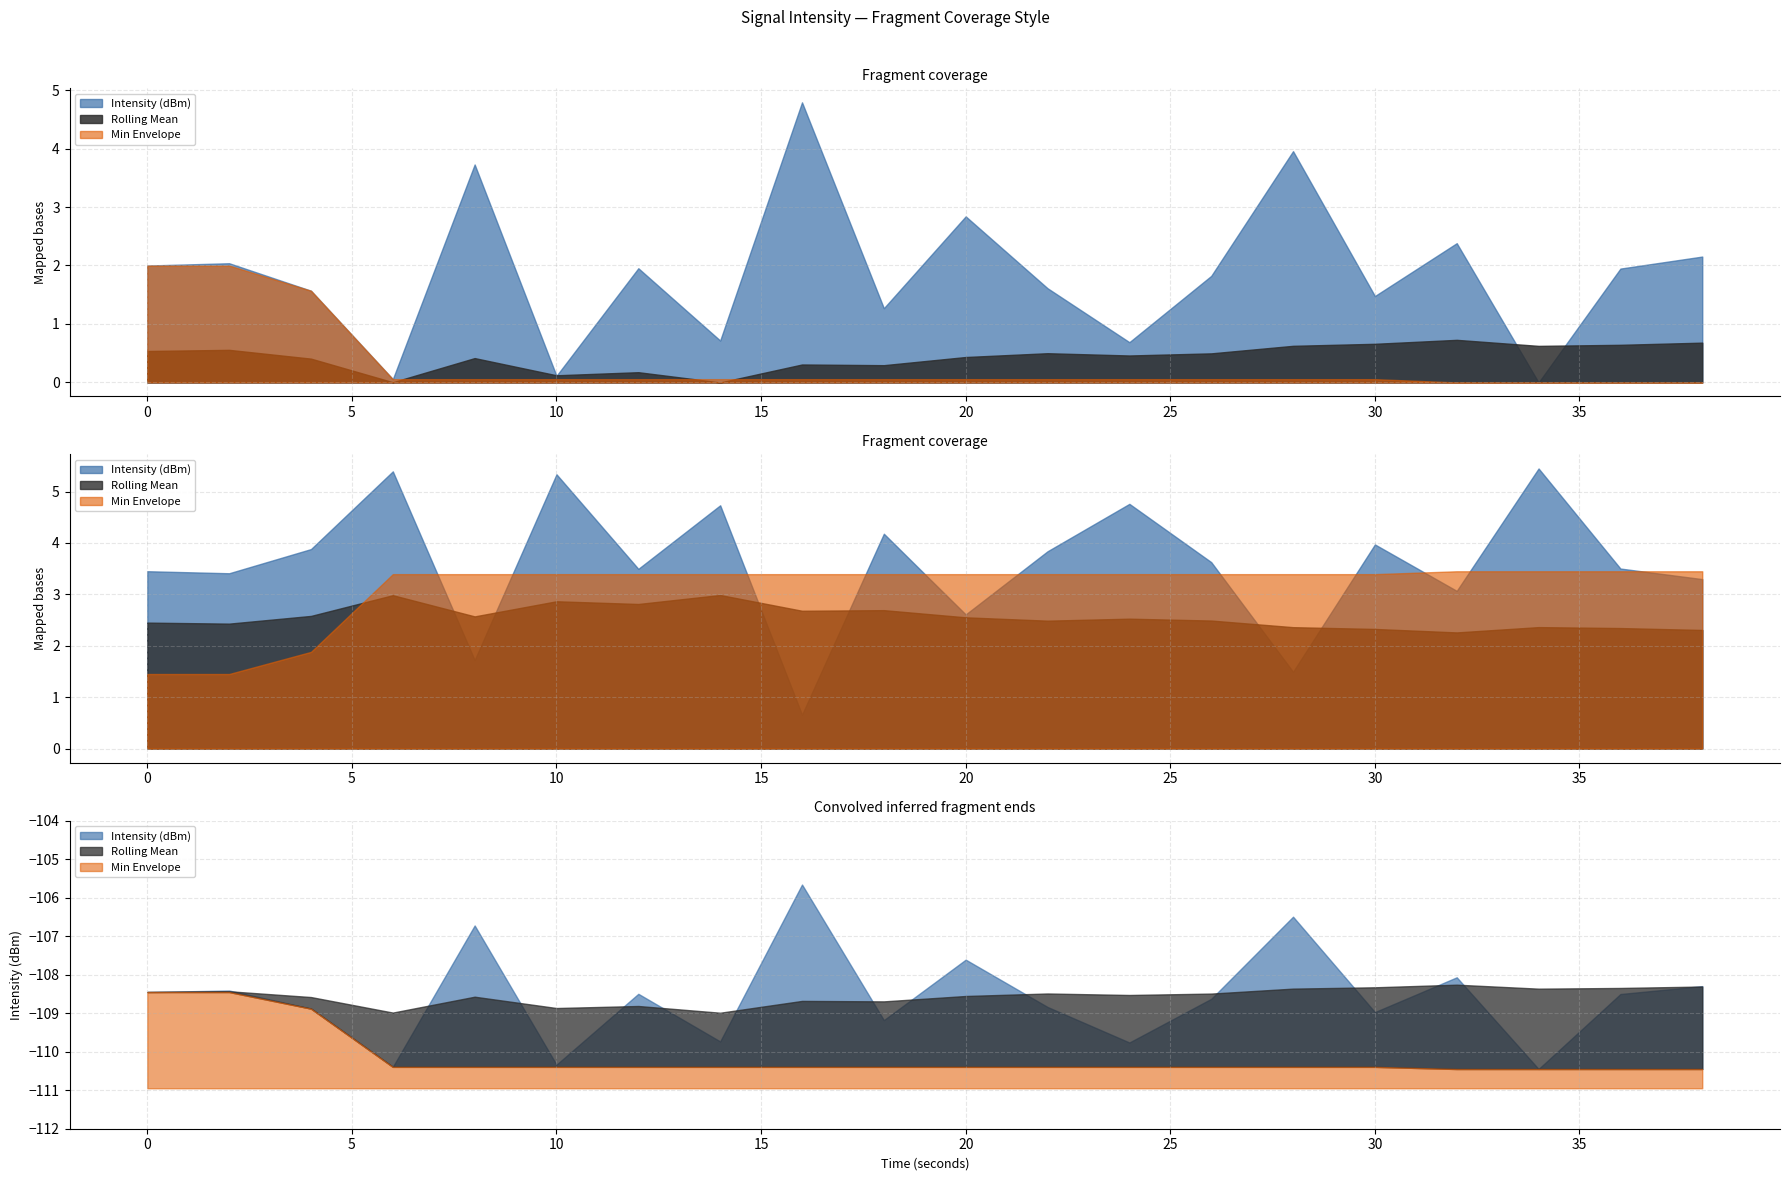

Is it true that Intensity (dBm) equals -144.4 at 20?

False